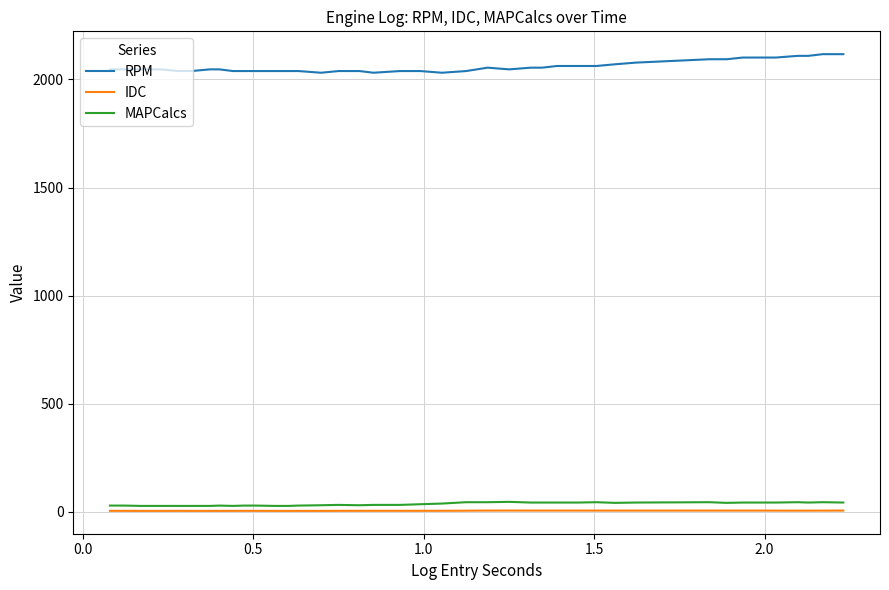

Which series has the largest total across all categories?

RPM